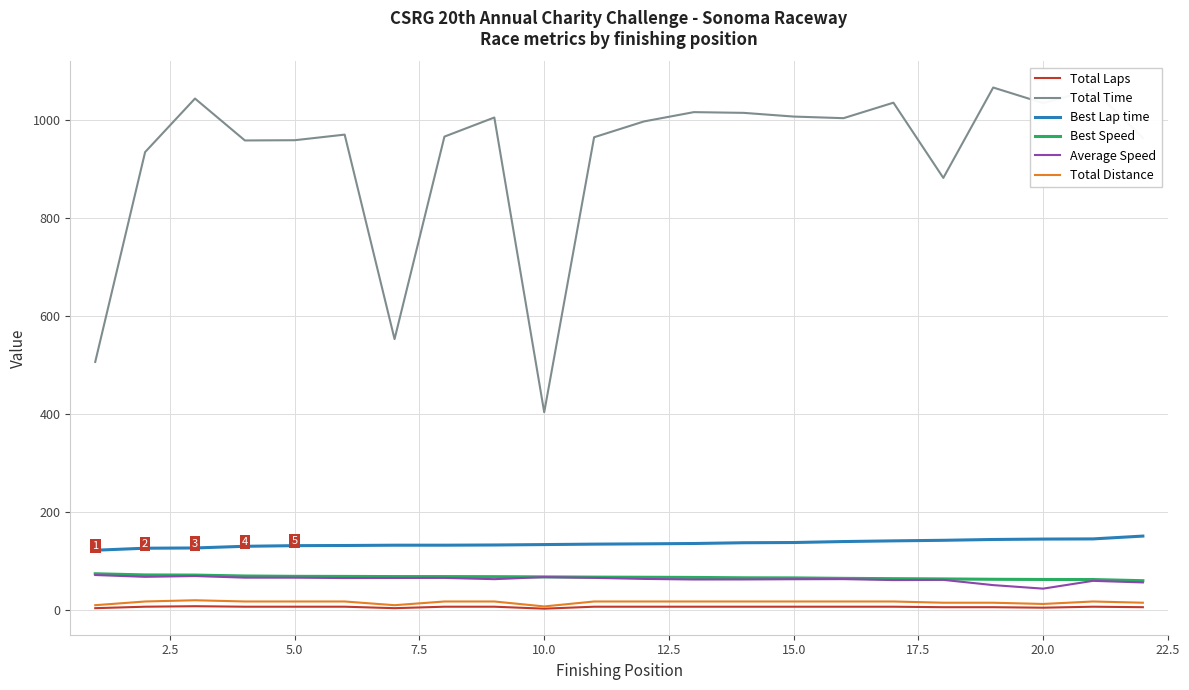

Does the chart display data point markers on the line(s)?

No